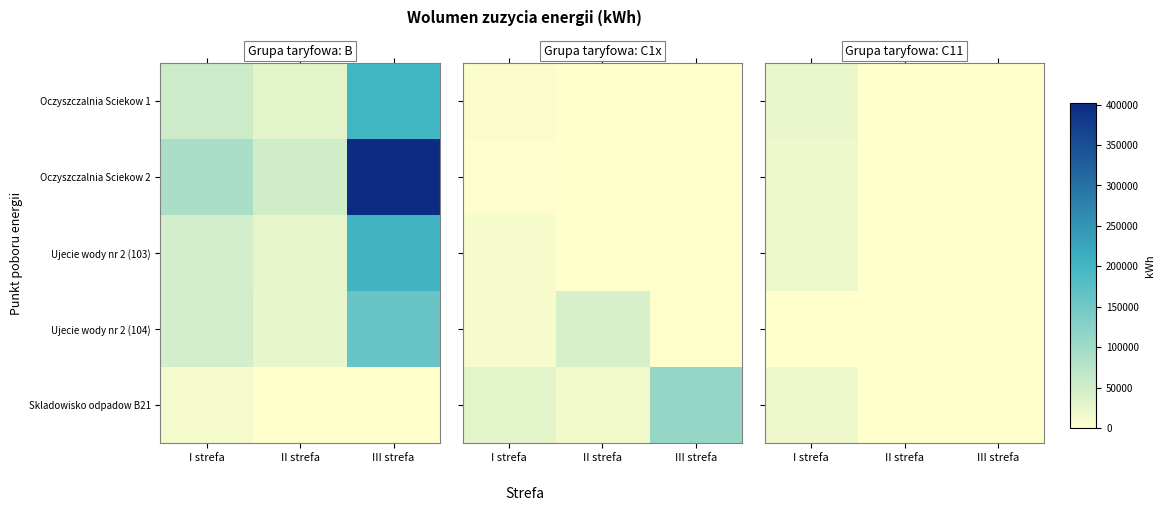

The Skladowisko odpadow B21 series shows 5633 at I strefa. True or false?

False